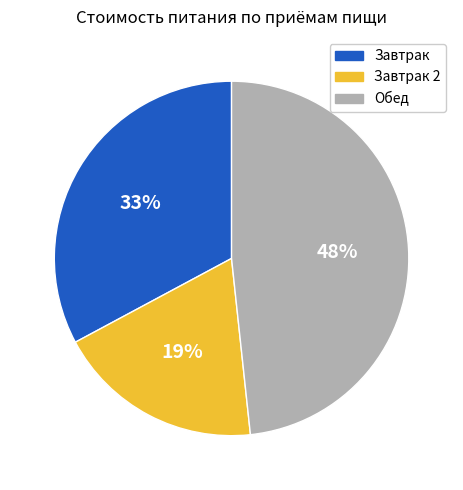

How many slices are in this pie chart?

3